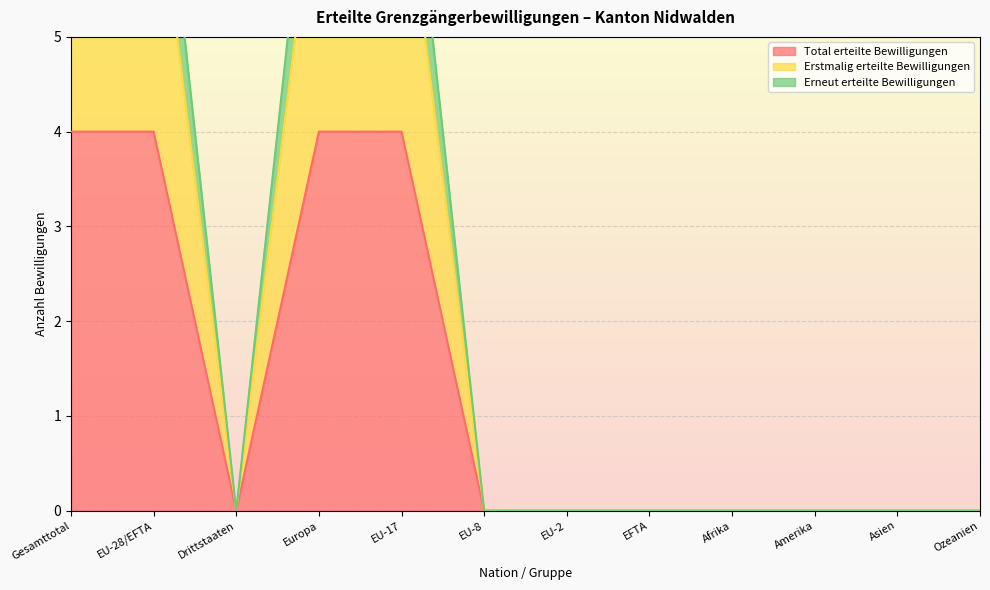

The Total erteilte Bewilligungen series shows 4 at Gesamttotal. True or false?

True